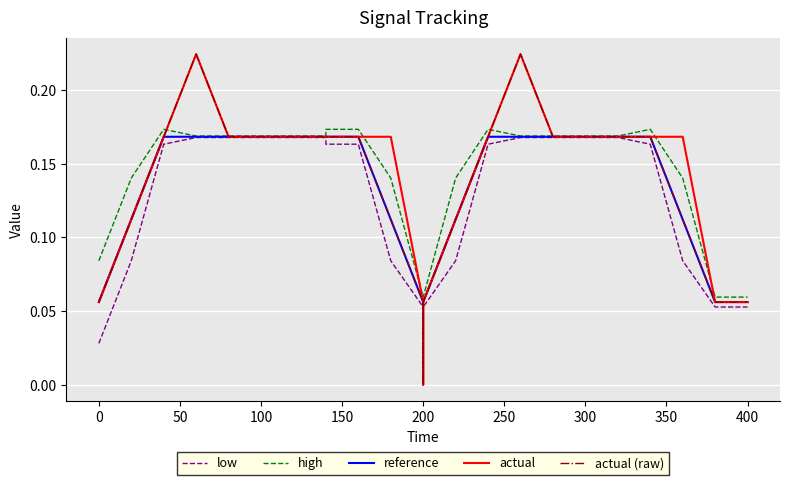

How many interior local valleys does the low series have?

2